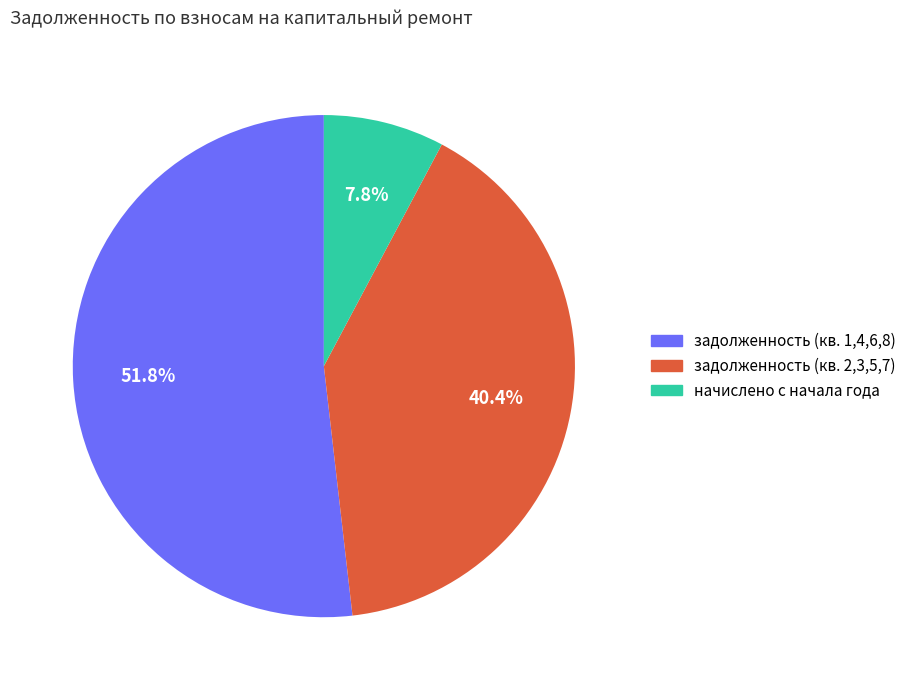

Is there any slice that represents more than half of the pie?

Yes